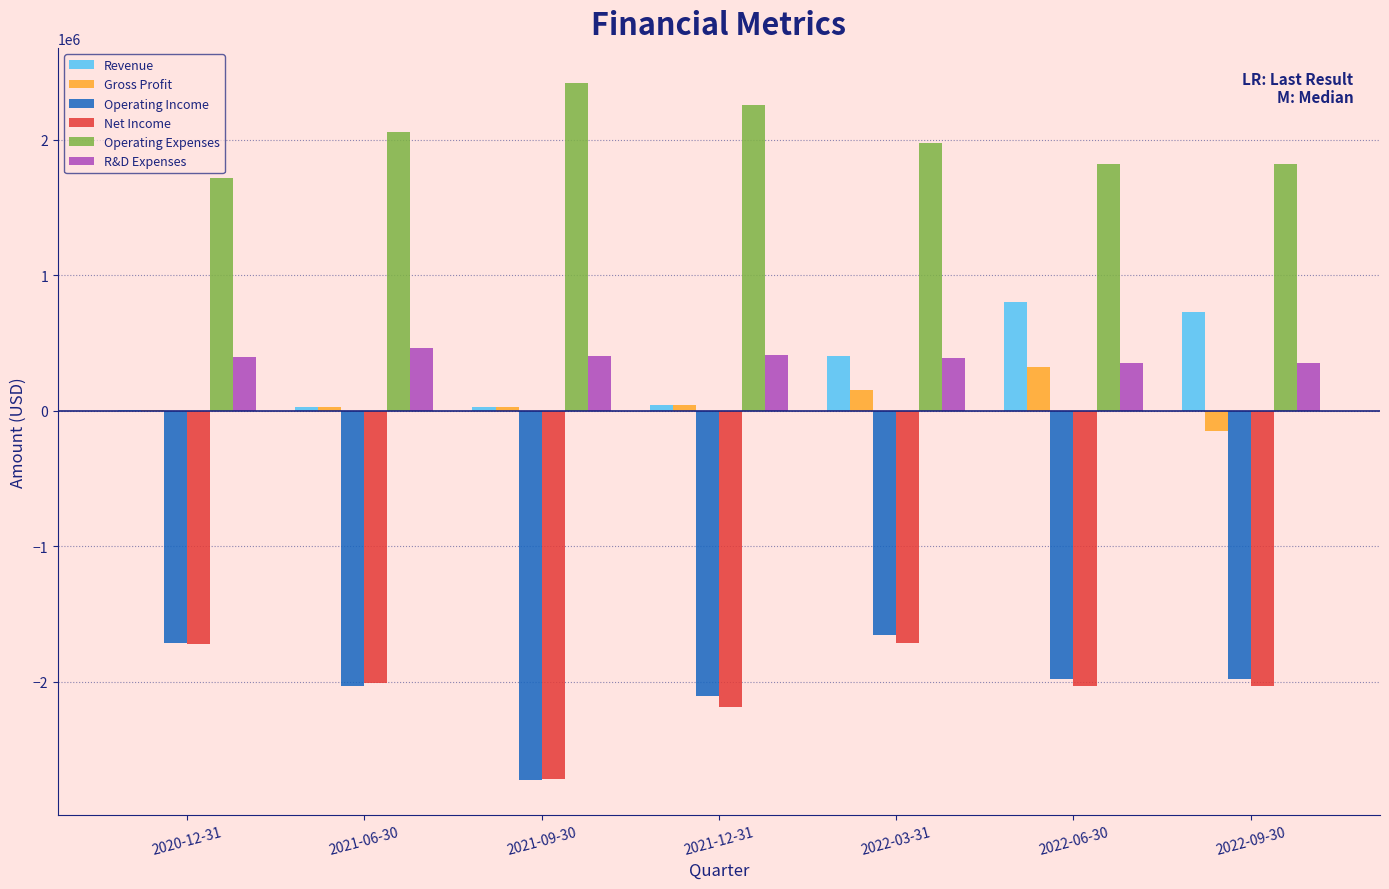

Which series has the largest range (max minus min)?

Operating Income